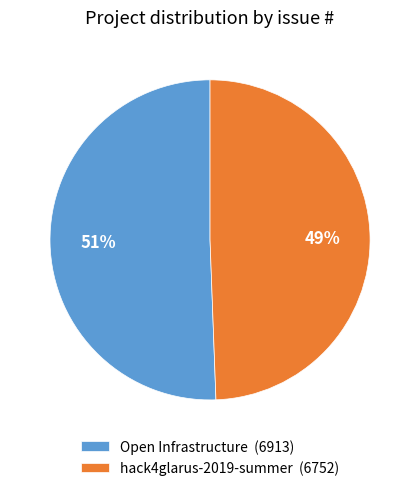

Is it true that hack4glarus-2019-summer is 49% of the pie?

True